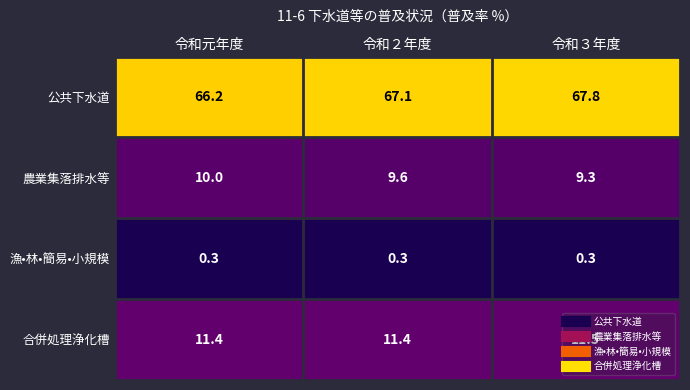

Between 令和２年度 and 令和３年度, which series saw the biggest shift?

公共下水道